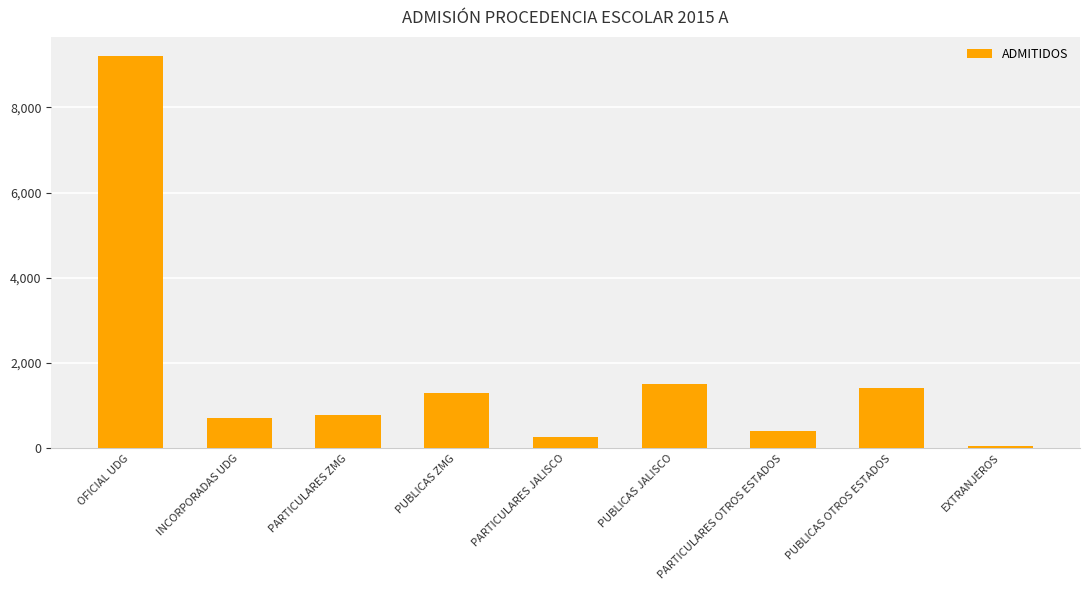

How many data points does each series have?

9